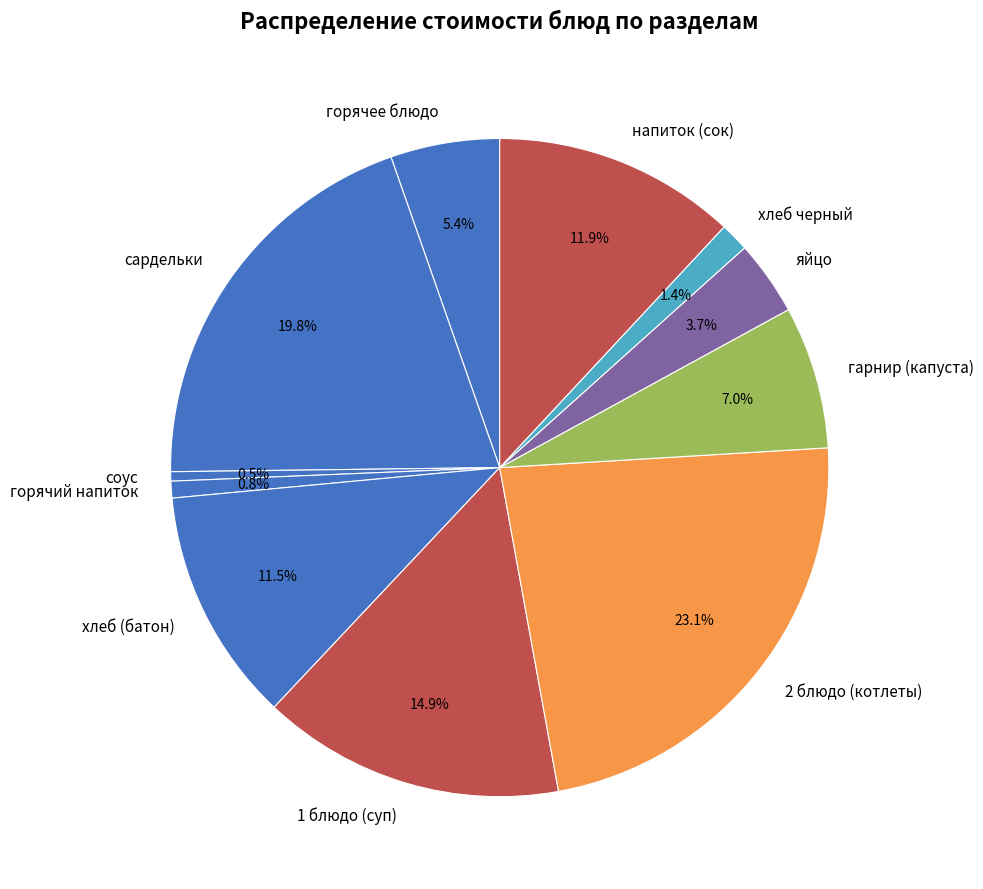

How many slices are in this pie chart?

11